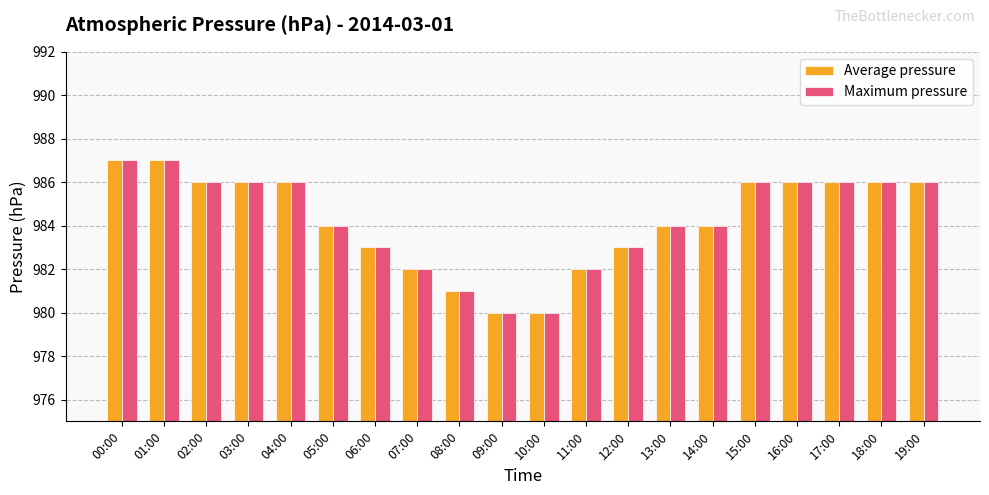

What is the highest value of the Average pressure series?

987